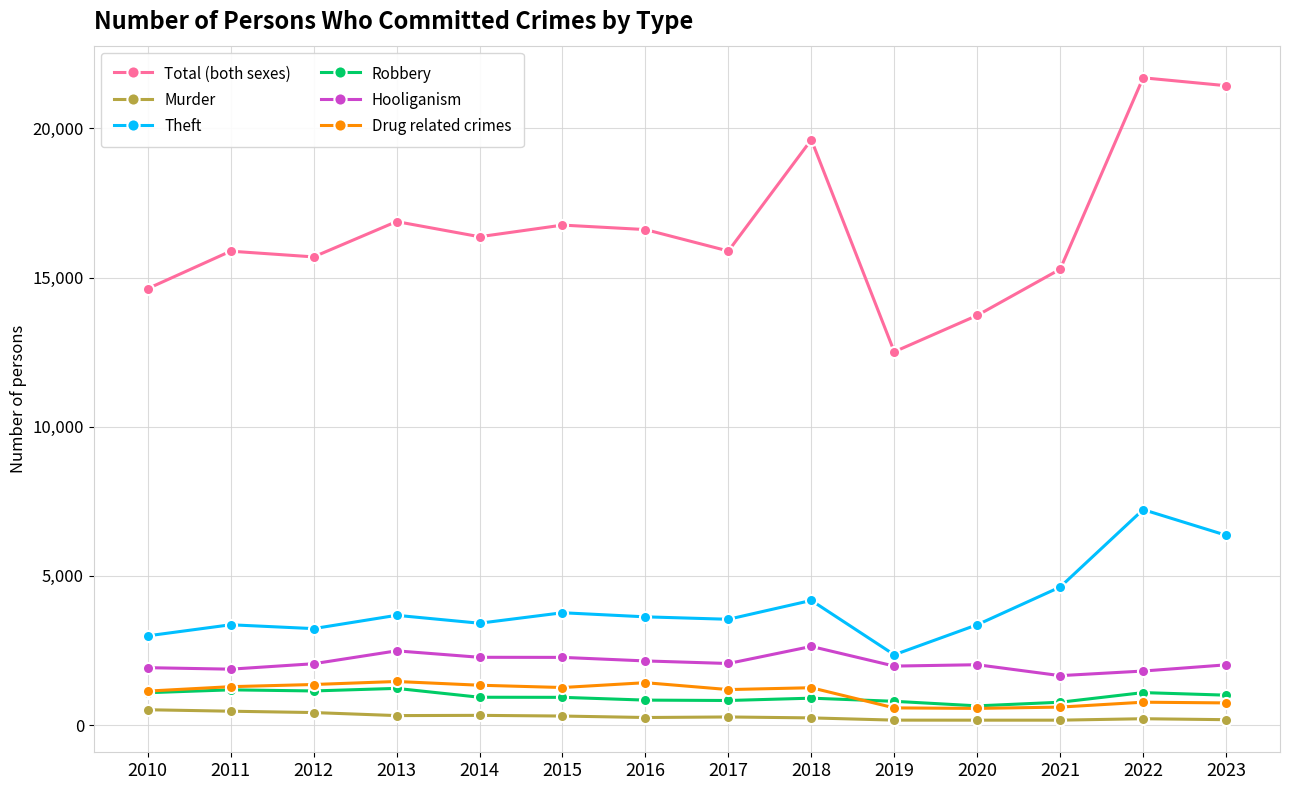

True or false: Murder and Robbery cross at least once.

False